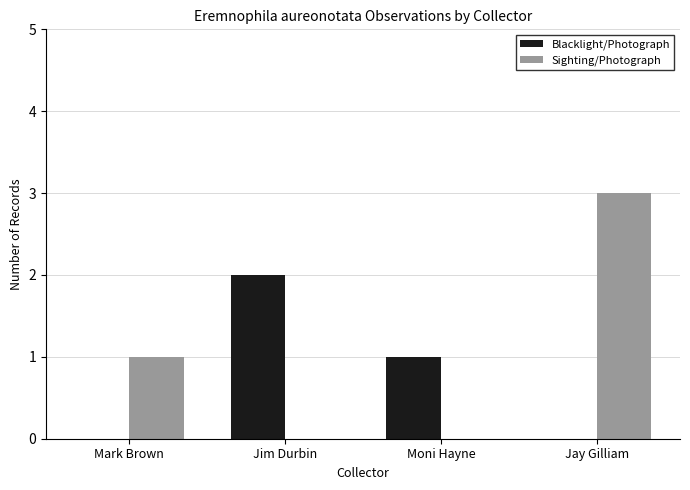

What value does the Sighting/Photograph series have at Mark Brown?

1